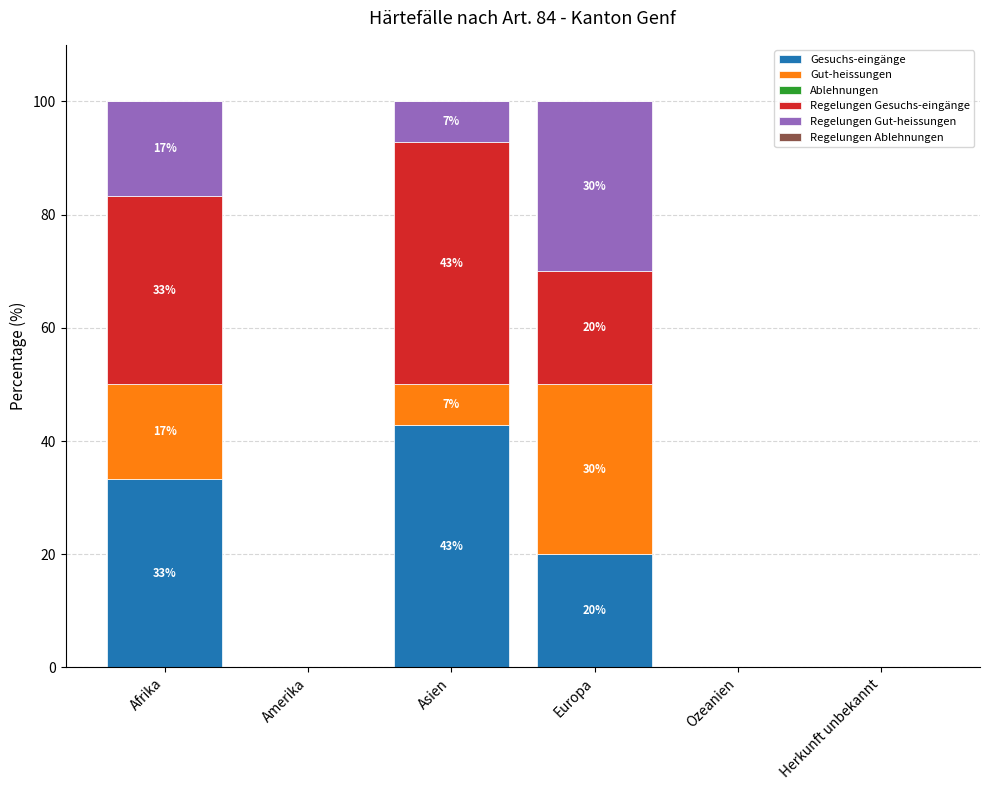

What is the maximum value for Gesuchs-eingänge?

42.9